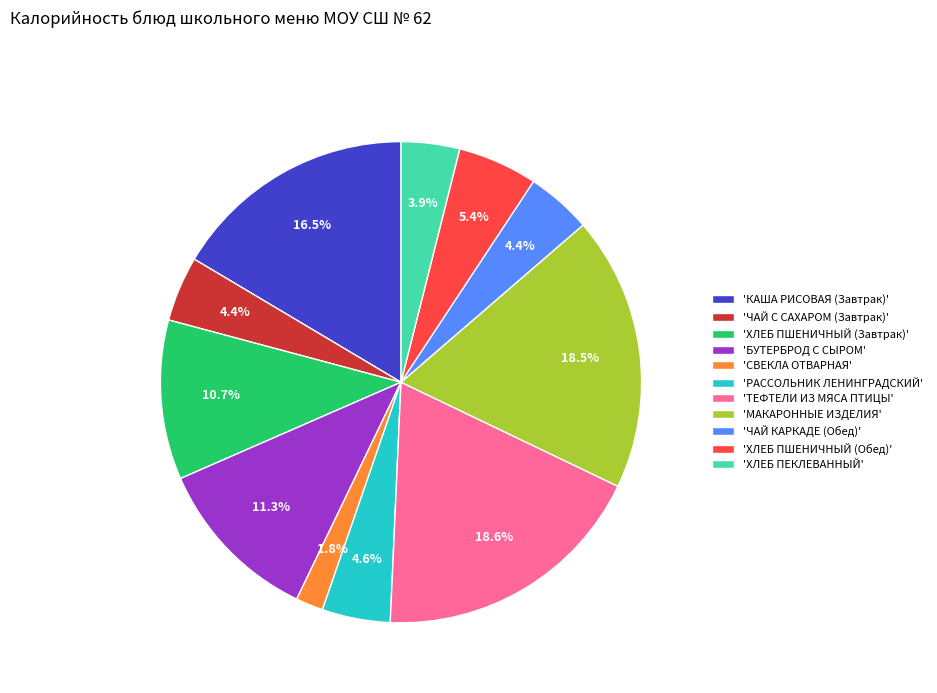

Does 'МАКАРОННЫЕ ИЗДЕЛИЯ' account for over 50% of the chart?

No